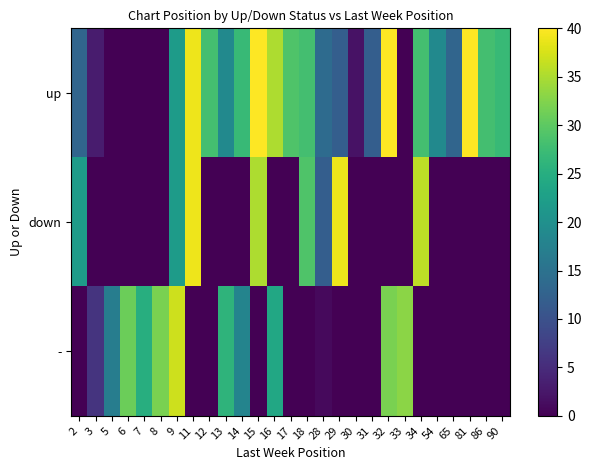

Rank the series by their maximum value, from highest to lowest.

up, down, -